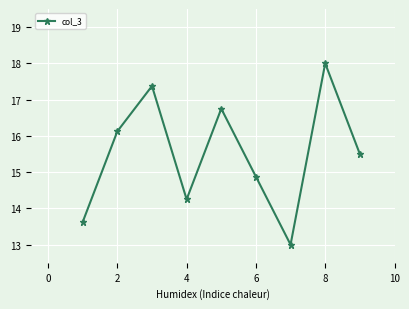

What is the greatest value displayed?

18.0